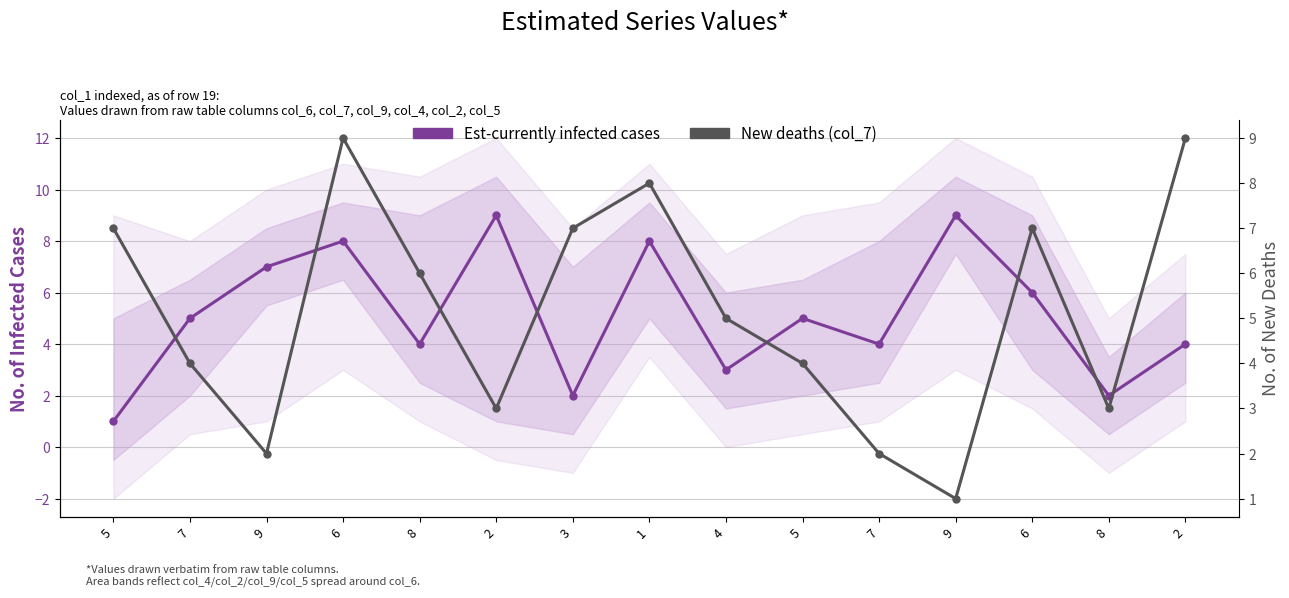

True or false: Est-currently infected cases has more than 0 interior local peaks.

True